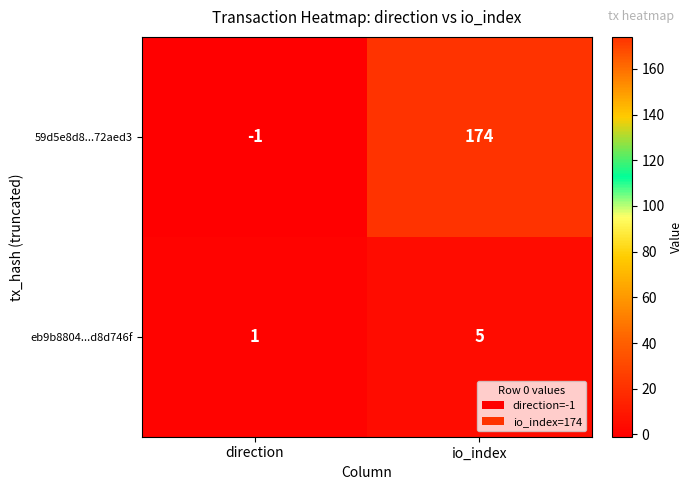

What is the greatest value displayed?

174